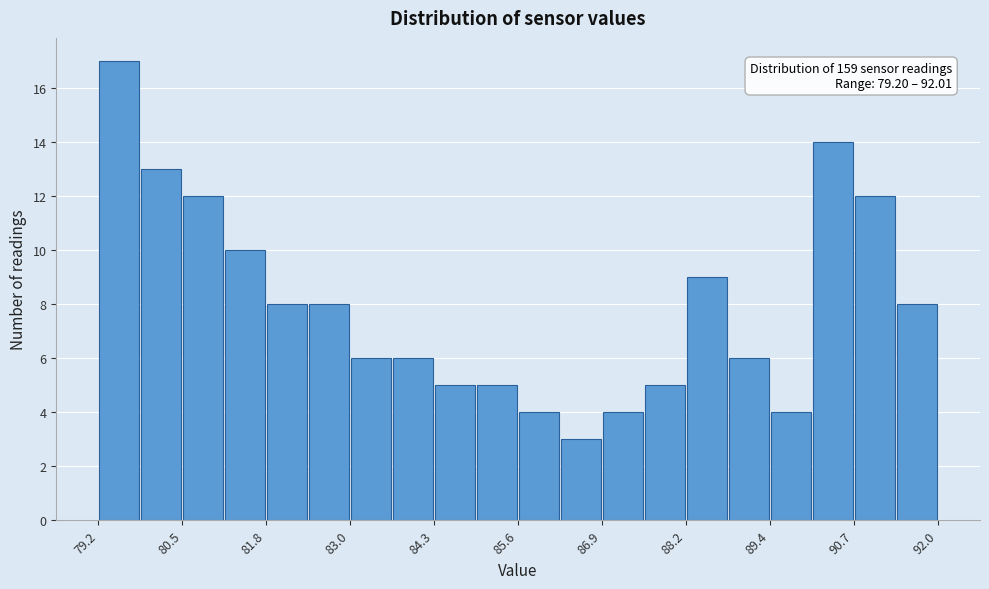

Around what value on the x-axis is the tallest bar? Give the approximate position of its centre, as read against the axis.

79.6